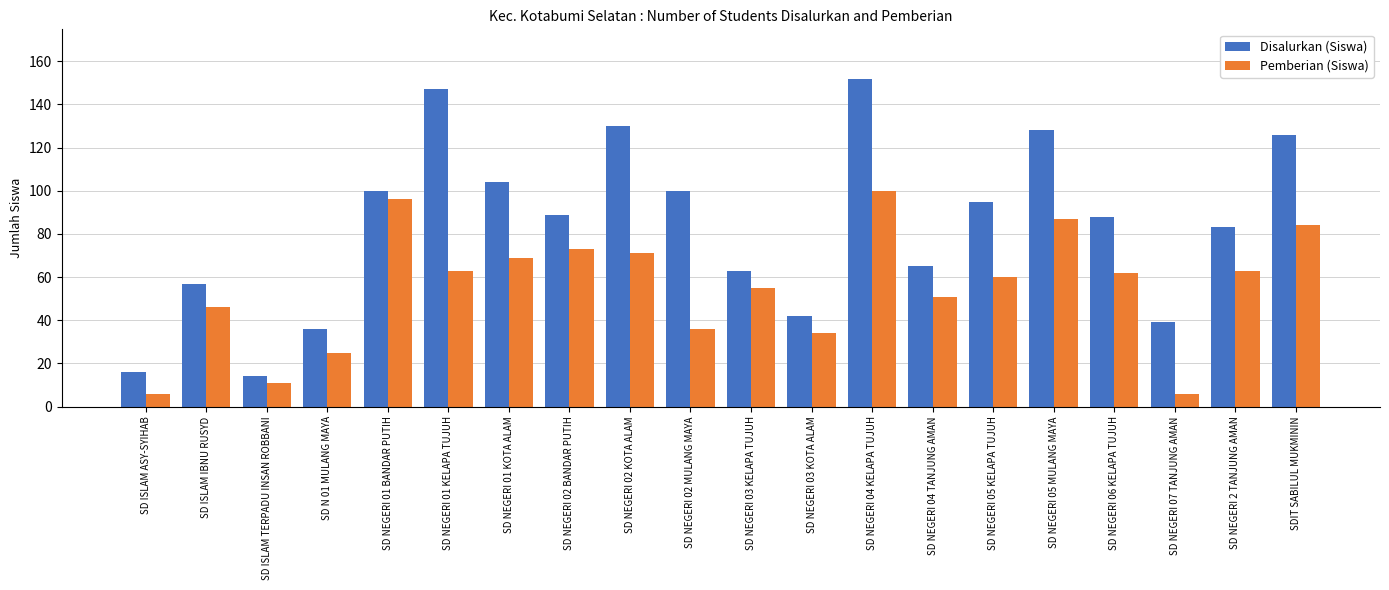

Rank the series at SD NEGERI 04 KELAPA TUJUH from highest to lowest value.

Disalurkan (Siswa), Pemberian (Siswa)